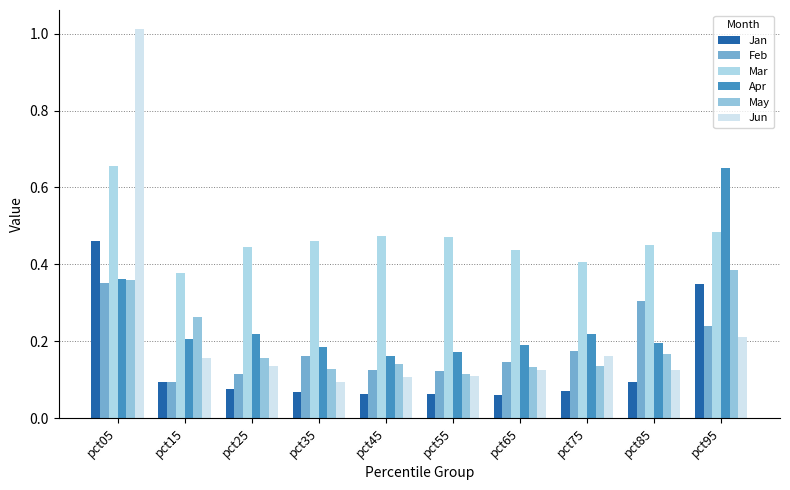

At which category is the sum across all series the highest?

pct05